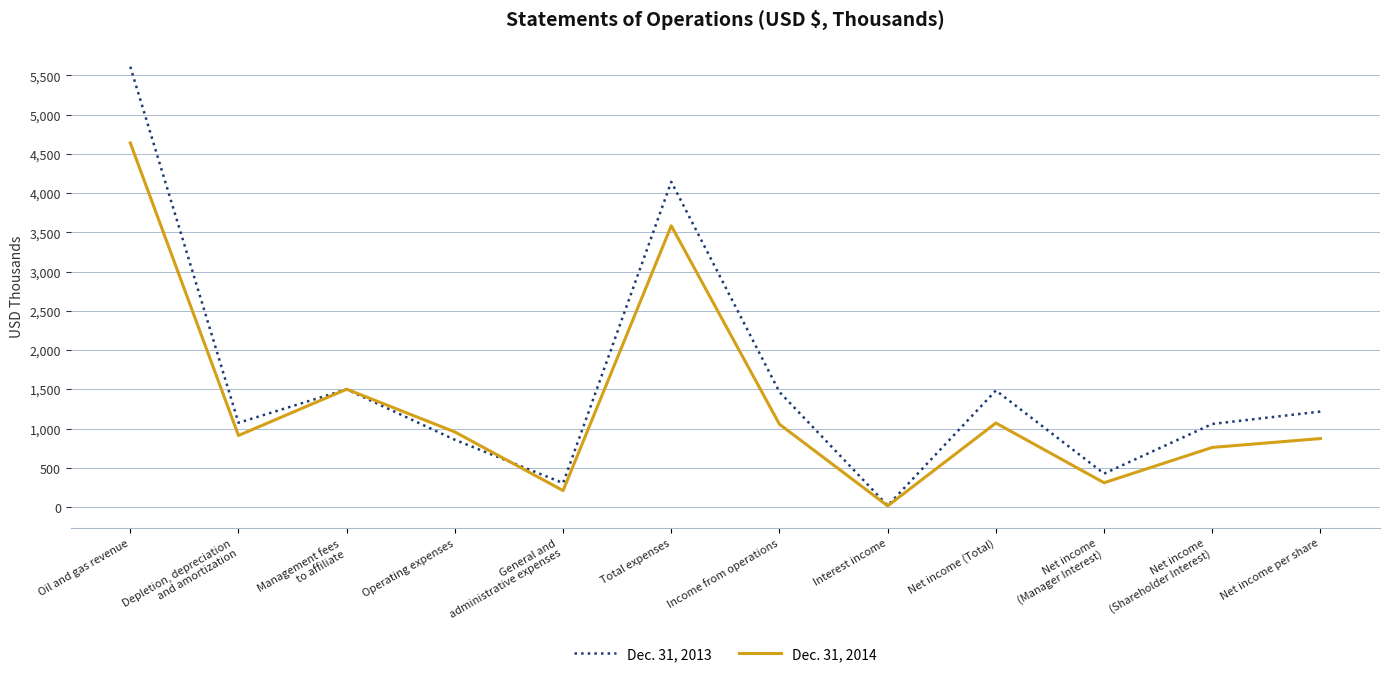

Which series has the largest range (max minus min)?

Dec. 31, 2013